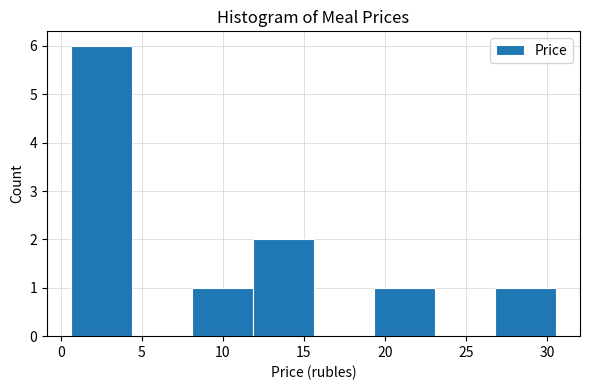

Reading left to right, list every bar in this chart as the range it spans on the x-axis followed by its height. Neither the bar edges nor the heights are printed on the chart, so give them approximately, as read against the axes.

0.5 to 4.5: 6
4.5 to 8.0: 0
8.0 to 12.0: 1
12.0 to 15.5: 2
15.5 to 19.5: 0
19.5 to 23.0: 1
23.0 to 27.0: 0
27.0 to 30.5: 1